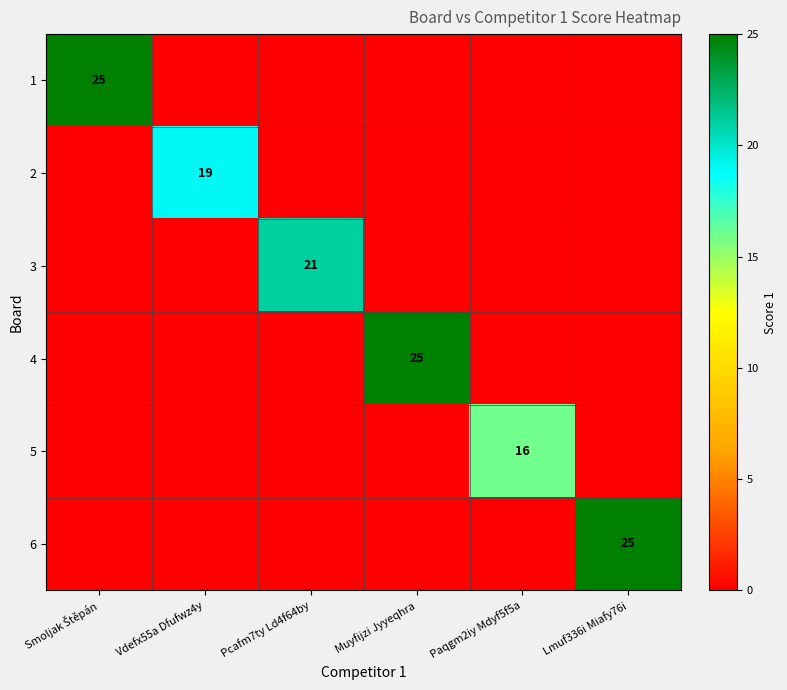

The 5 series shows 29 at Paqgm2iy Mdyf5f5a. True or false?

False